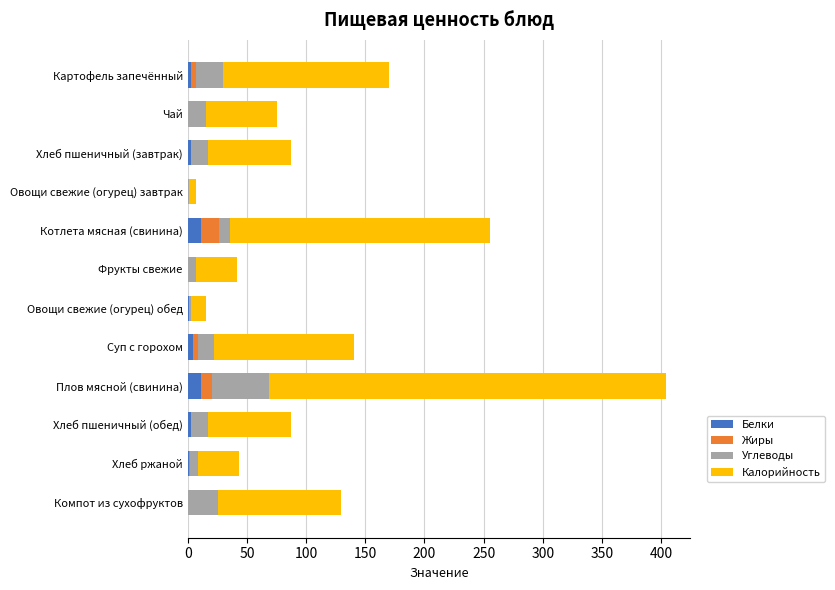

What is the highest value of the Белки series?

11.2